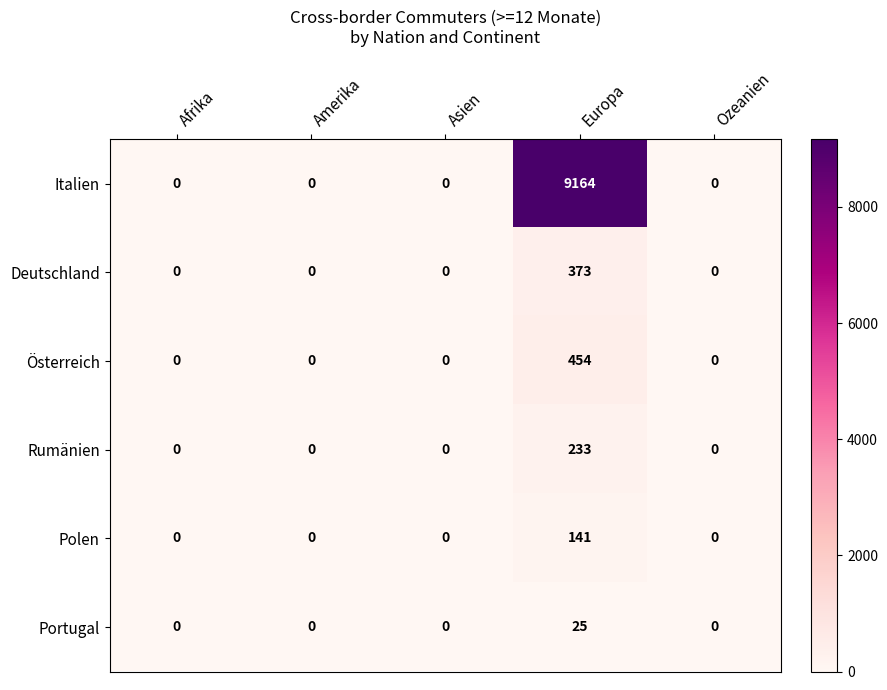

What is the average value of the Portugal series?

5